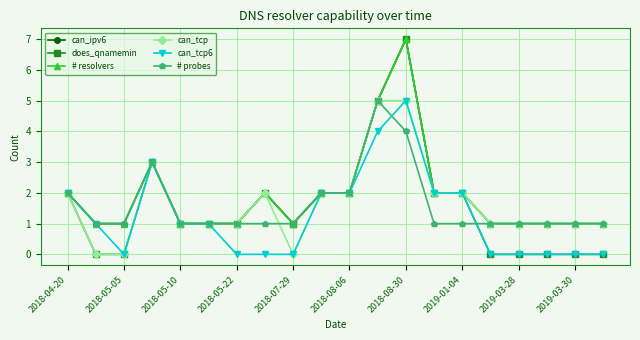

Does the chart have visible grid lines?

Yes